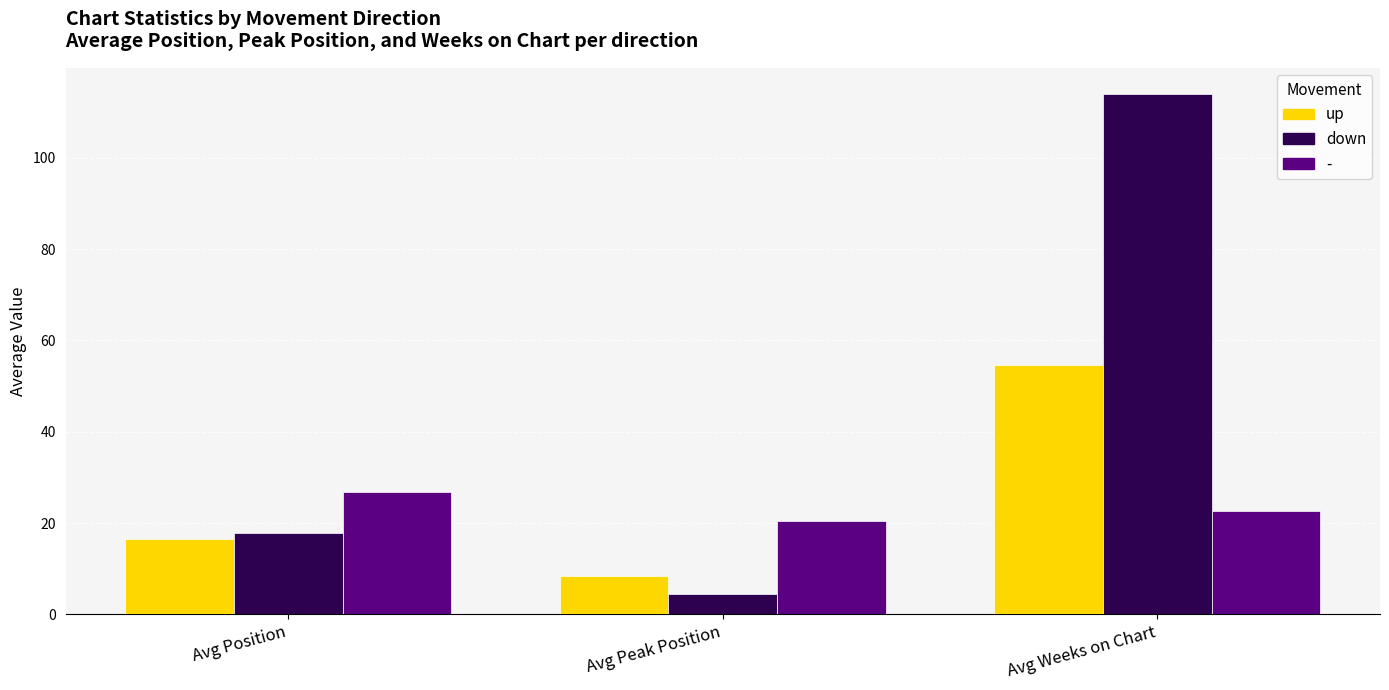

List the series in order of their peak value, lowest first.

-, up, down